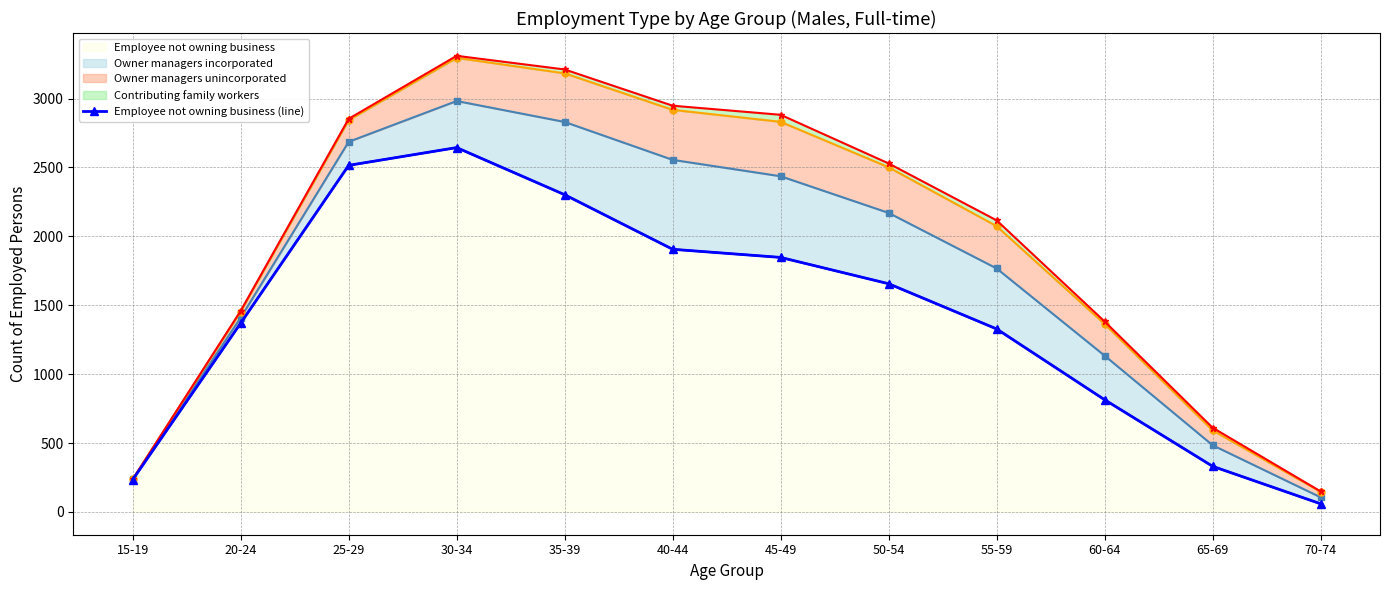

What is the approximate value at 40-44?

1906